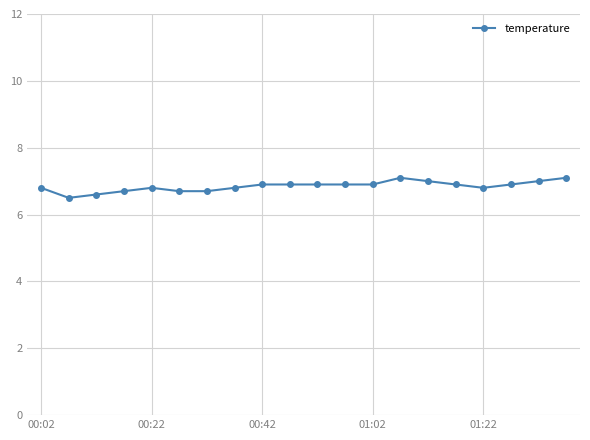

What is the value of the 18th point from the left?

6.9